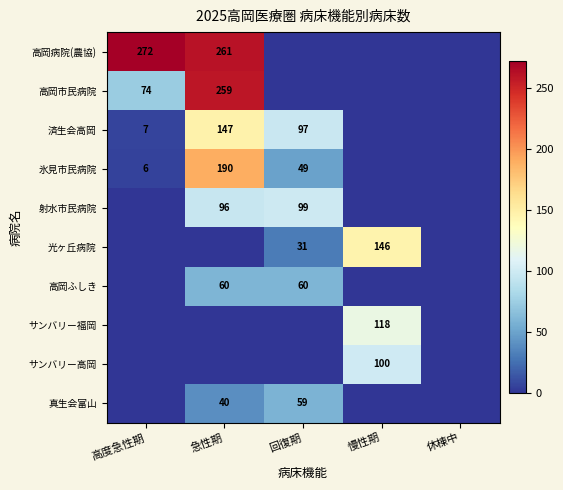

Rank the categories by 射水市民病院 value from lowest to highest.

高度急性期, 慢性期, 休棟中, 急性期, 回復期